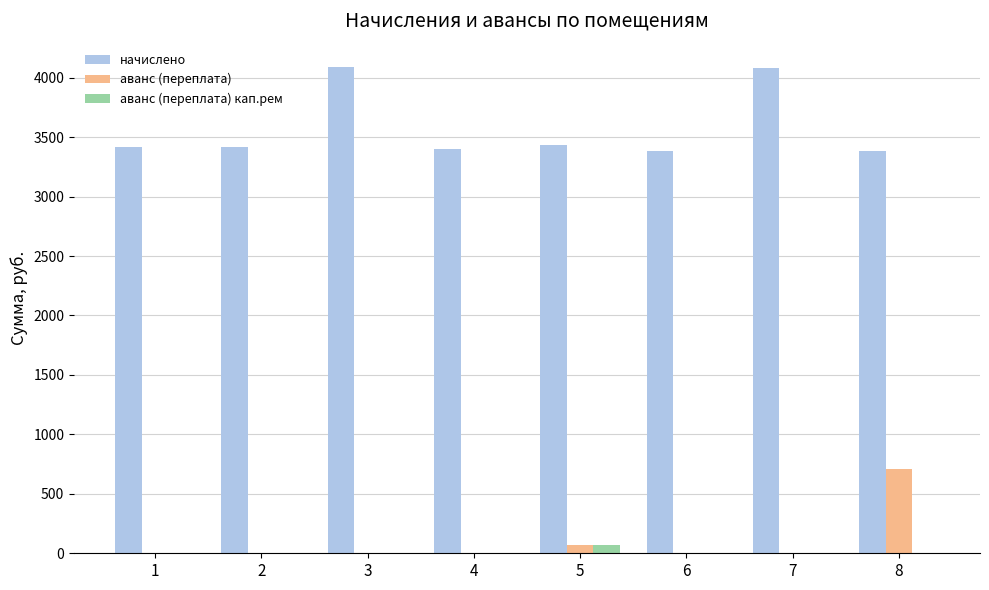

The value of начислено at 7 is 4083.1. True or false?

True